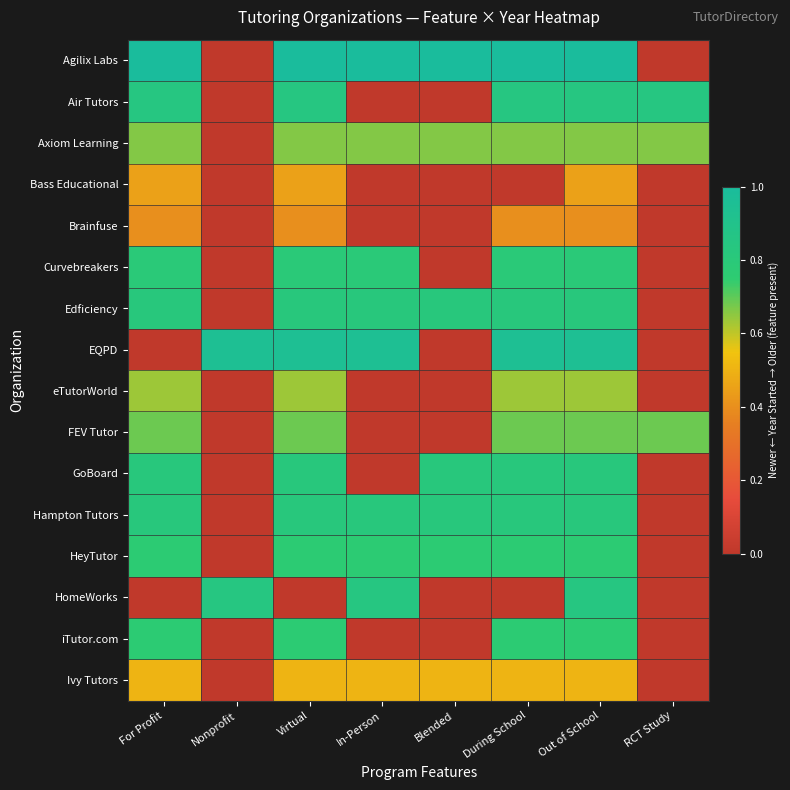

How many distinct data groups are displayed?

16